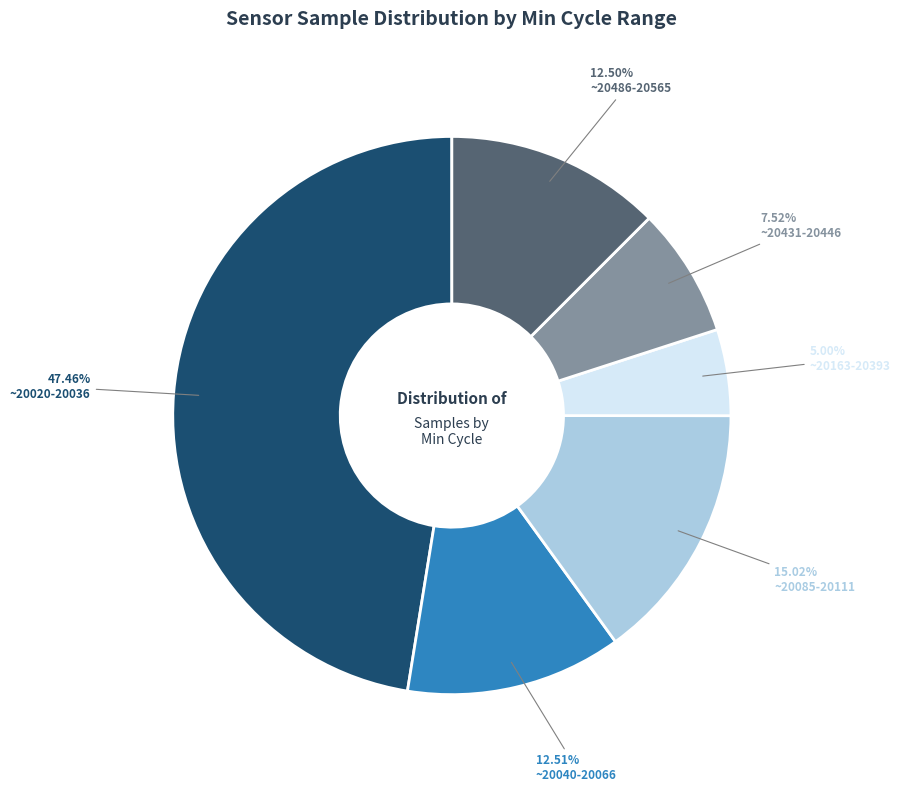

Is ~20085-20111 the majority of the pie?

No